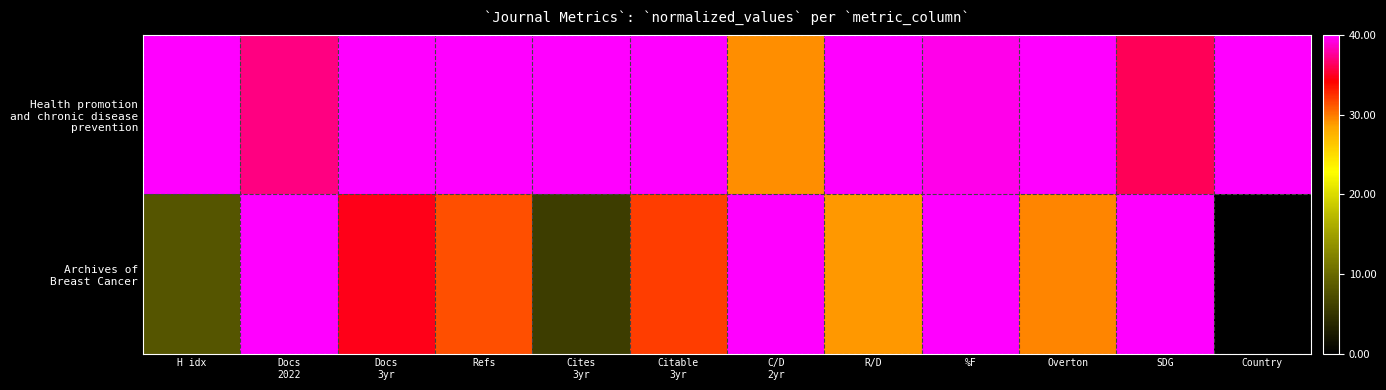

At which category does the chart reach its minimum across all series?

Country